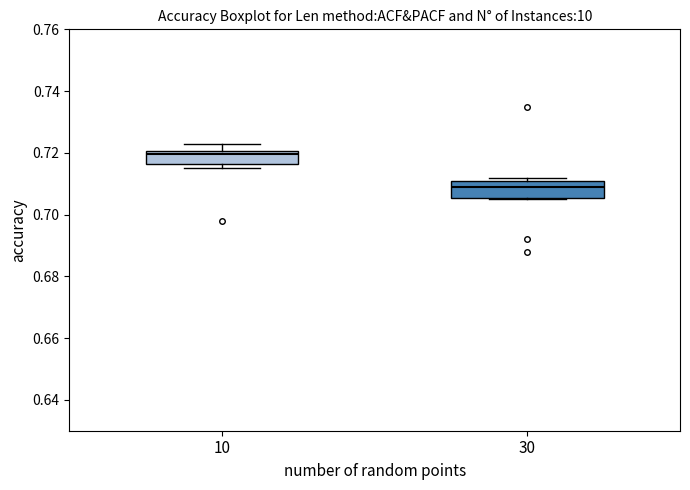

Reading left to right, read every box against the y-axis: the position of its median line, the range the box covers, and the ends of its whiskers. The values are not printed on the chart, so give them approximately, as read against the axis.

10: median 0.720 (just below the box's upper edge), box 0.716 to 0.720, whiskers 0.716 (just below the box's lower edge) to 0.724
30: median 0.710 (just below the box's upper edge), box 0.706 to 0.710, whiskers 0.706 to 0.712